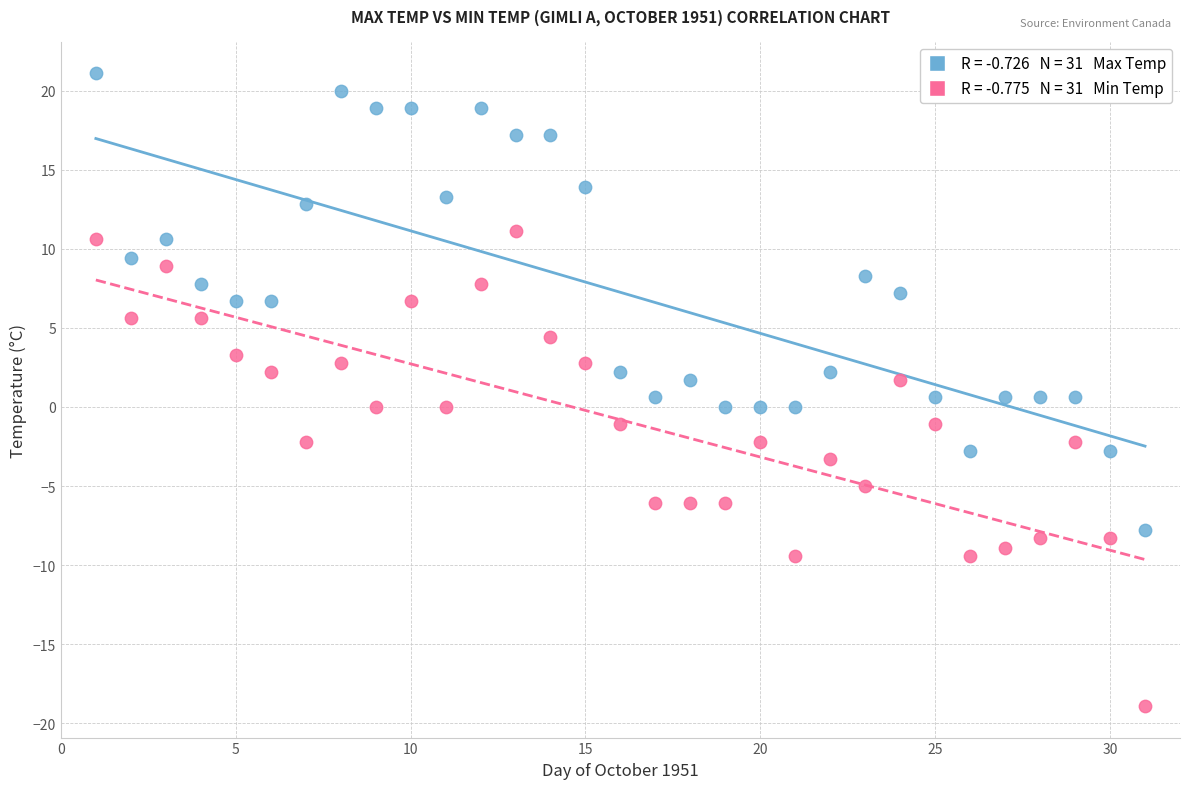

Across all data points, what is the range of X values (max minus min)?

30.0